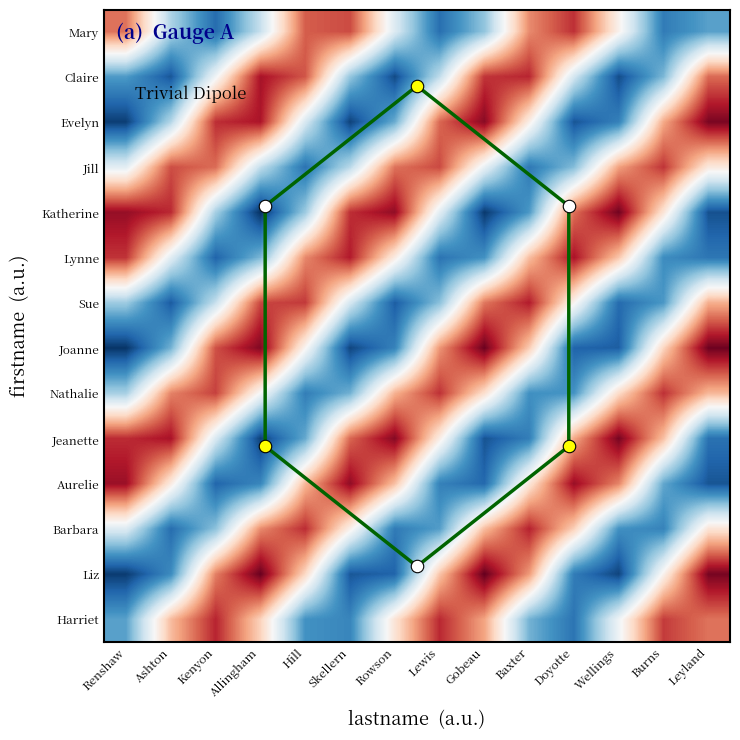

List the series in order of their peak value, lowest first.

Jill, Nathalie, Mary, Harriet, Barbara, Sue, Lynne, Claire, Aurelie, Evelyn, Jeanette, Katherine, Joanne, Liz